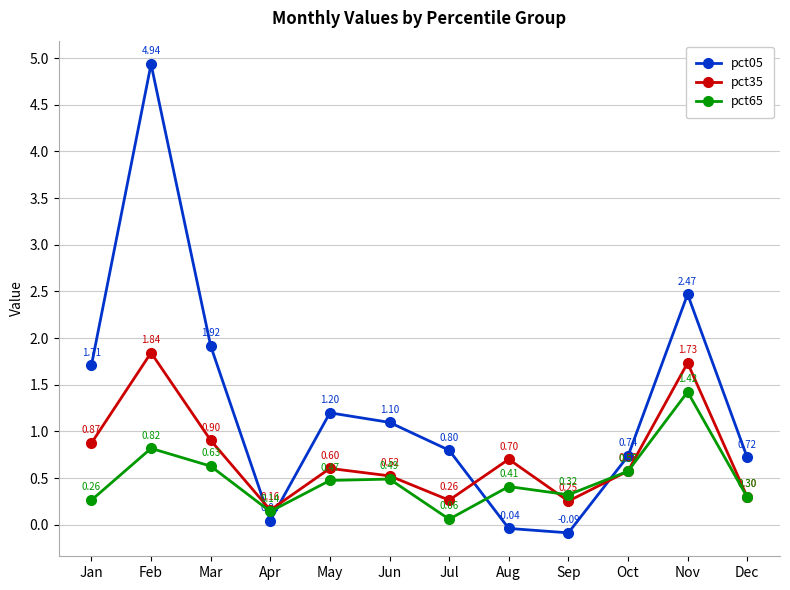

Which series has the largest range (max minus min)?

pct05